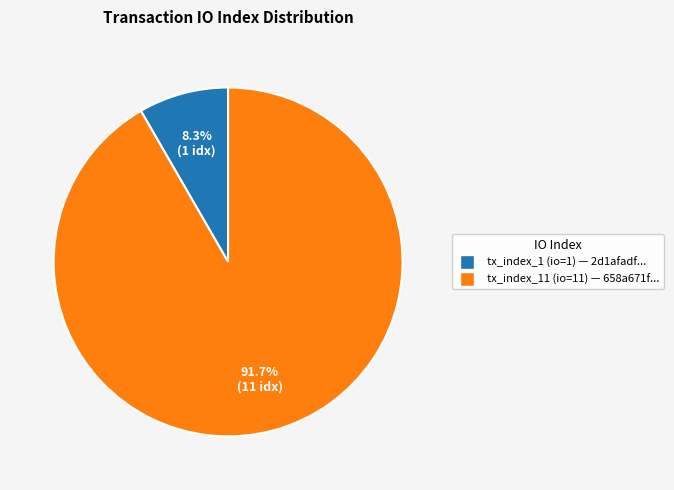

To the nearest percent, what is the combined percentage of tx_index_11 (io=11) and tx_index_1 (io=1)?

100%